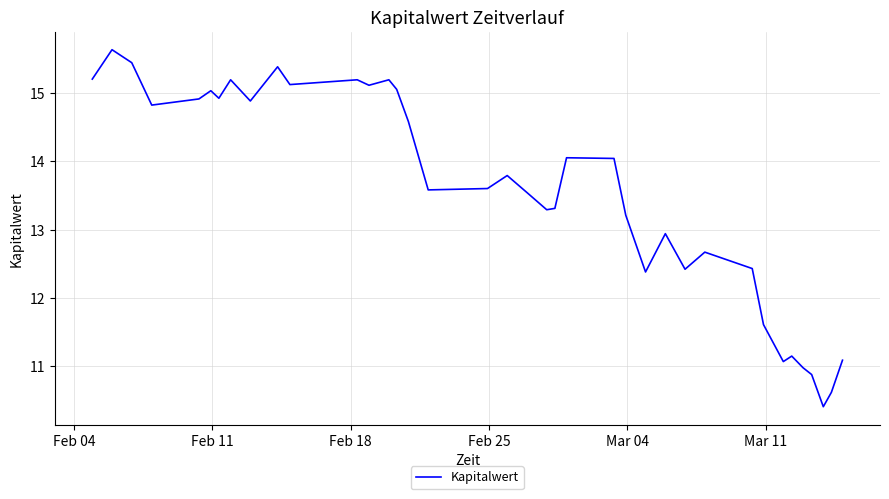

What is the sum of all values?

525.9